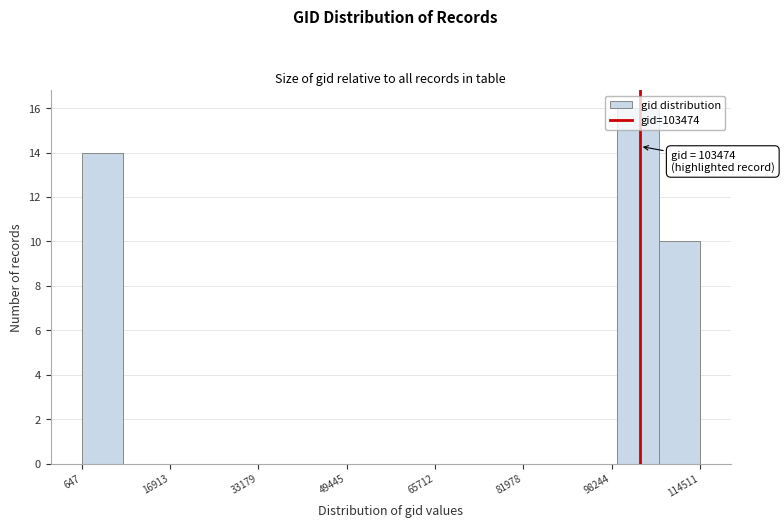

Read against the x-axis, roughly where is the centre of the tallest bar?

104000